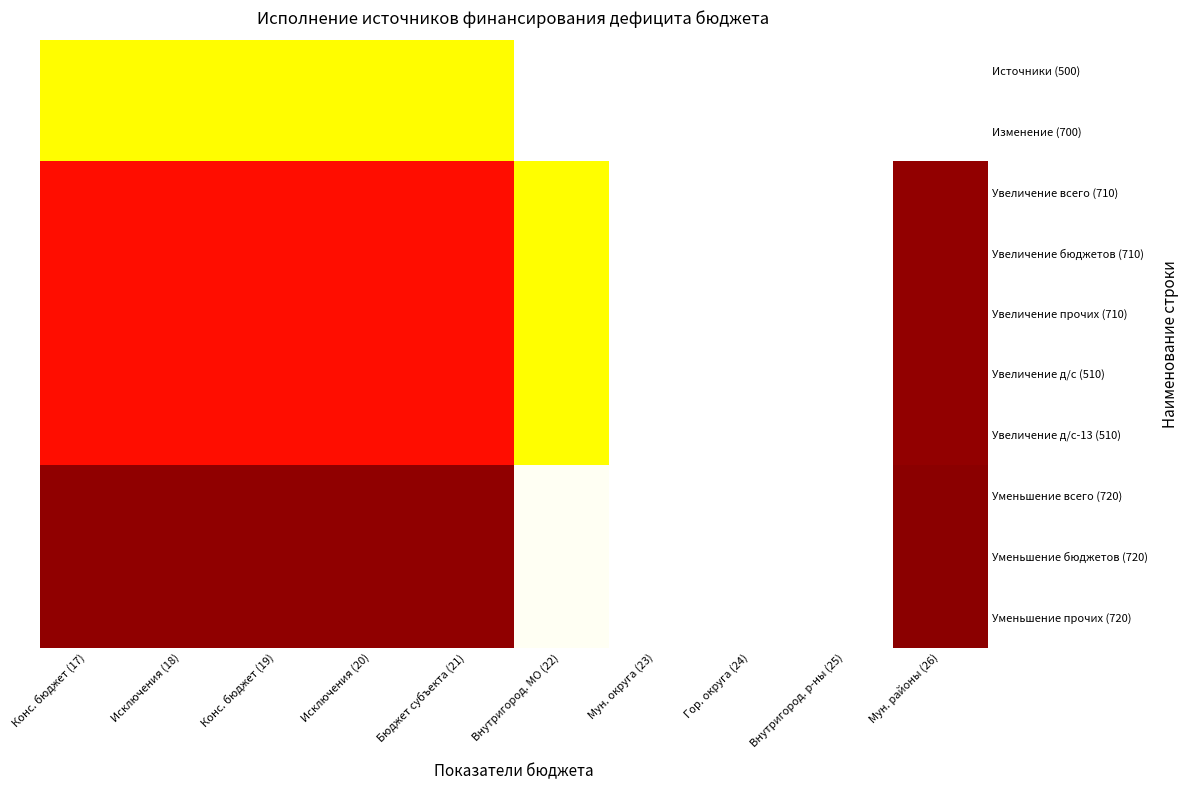

What is the spread (max minus min) of values at Бюджет субъекта (21)?

230592978.5